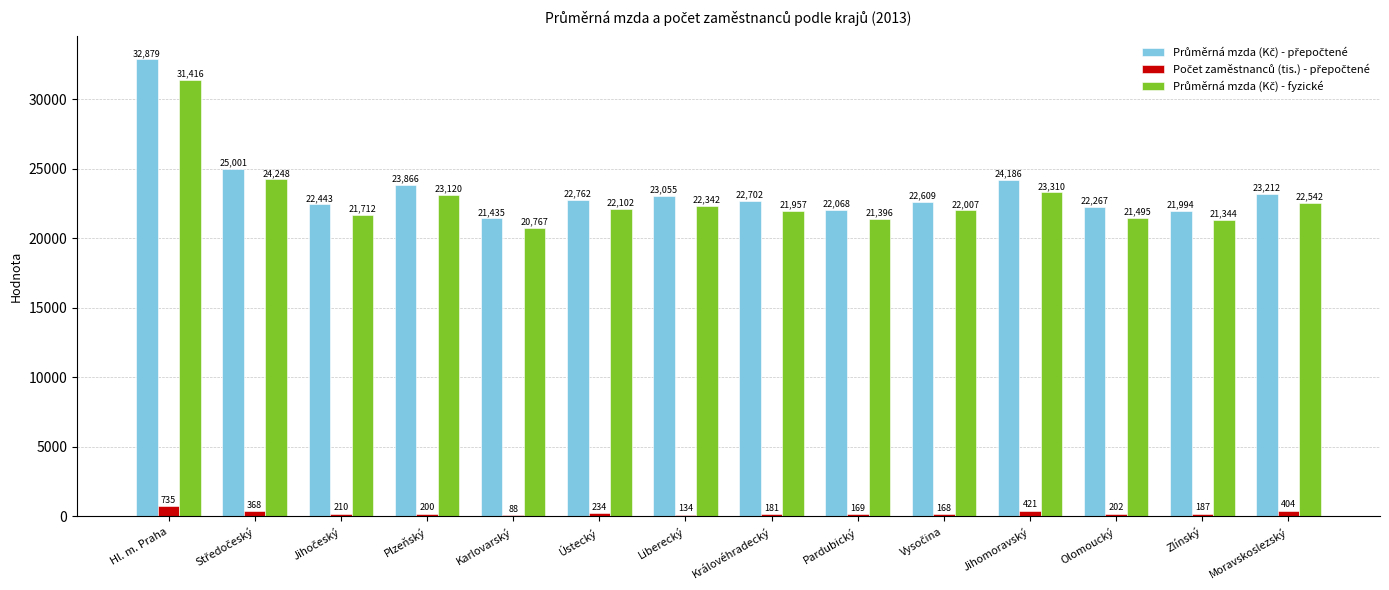

At which category does the chart reach its peak across all series?

Hl. m. Praha